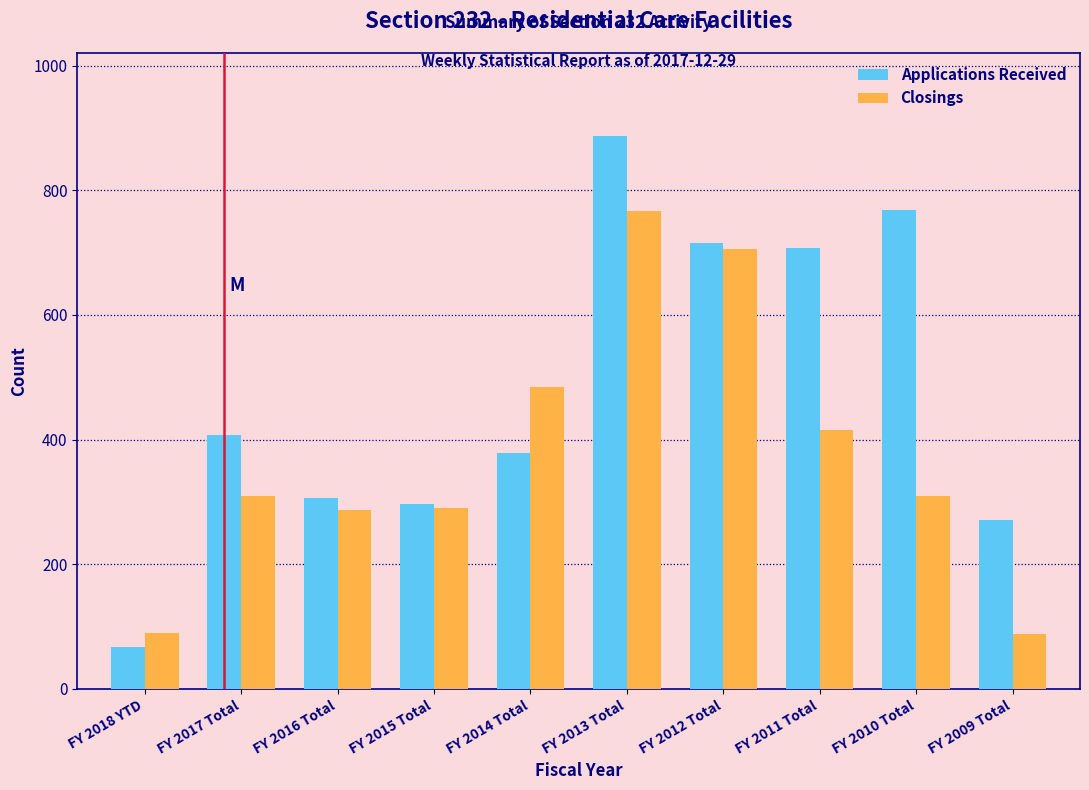

What is the difference between the Applications Received values at FY 2017 Total and FY 2009 Total?

136